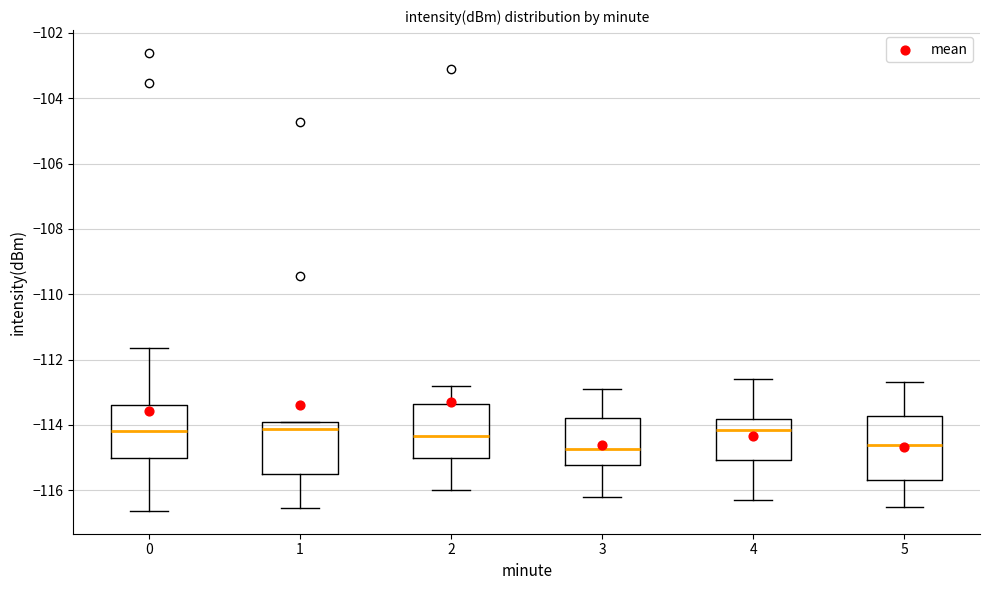

Reading left to right, transcribe this box plot: for each box, give where its median line is, the range the box spans, and where its two whiskers end, as read against the y-axis. The values are not printed on the chart, so give them approximately, as read against the axis.

0: median -114.2, box -115.0 to -113.4, whiskers -116.6 to -111.6
1: median -114.2, box -115.6 to -114.0, whiskers -116.6 to -114.0
2: median -114.4, box -115.0 to -113.4, whiskers -116.0 to -112.8
3: median -114.8, box -115.2 to -113.8, whiskers -116.2 to -112.8
4: median -114.2, box -115.0 to -113.8, whiskers -116.2 to -112.6
5: median -114.6, box -115.6 to -113.8, whiskers -116.4 to -112.6